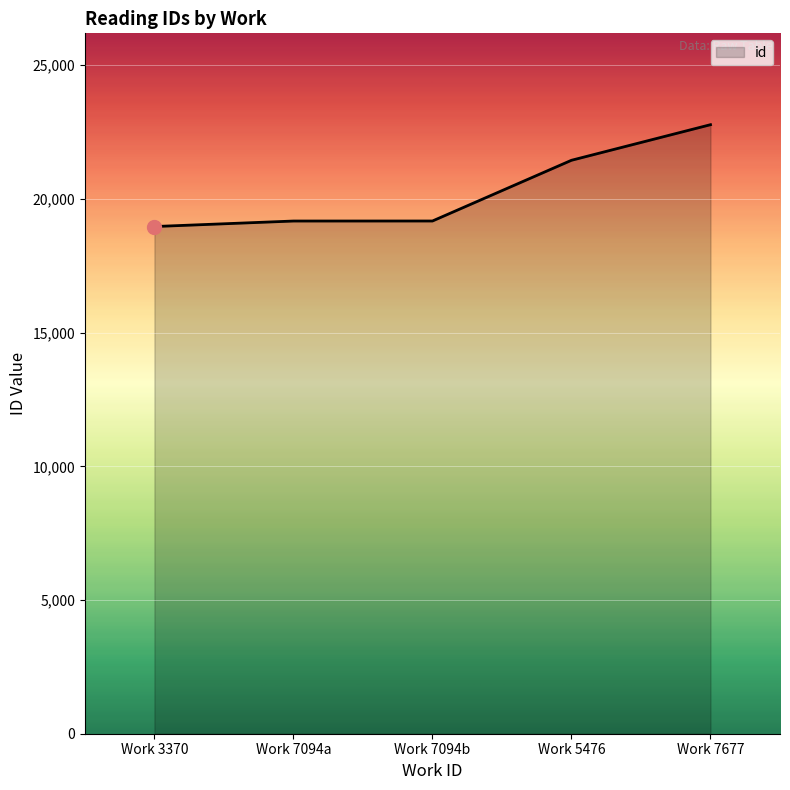

What is the maximum value shown in the chart?

22777